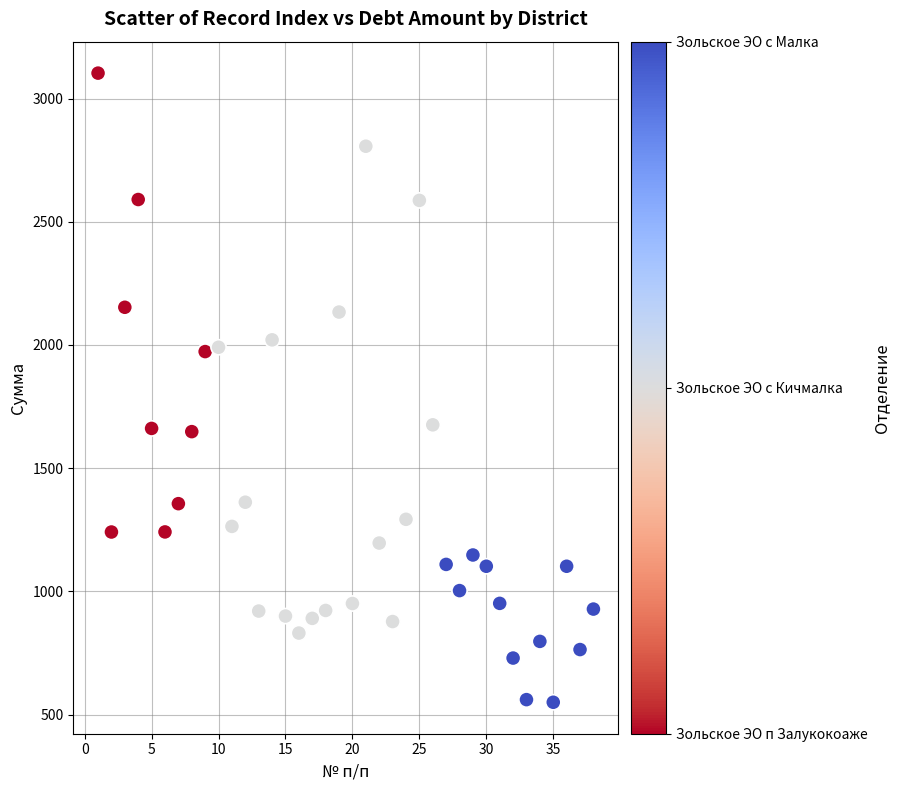

What is the range of X values (max minus min)?

37.0